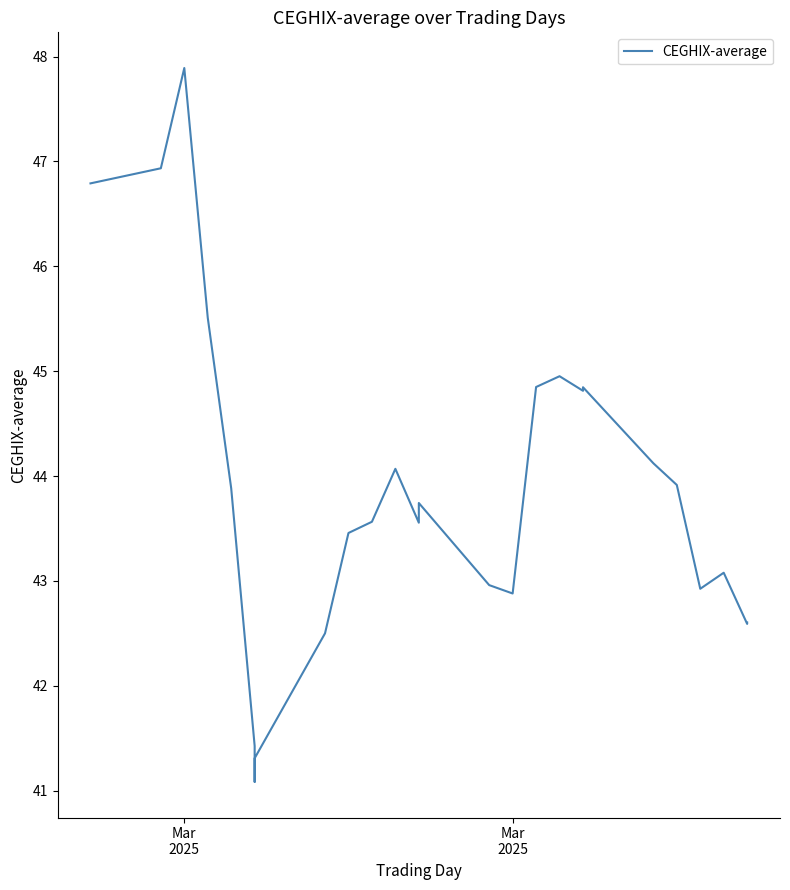

True or false: the data has more than 2 interior local peaks.

True